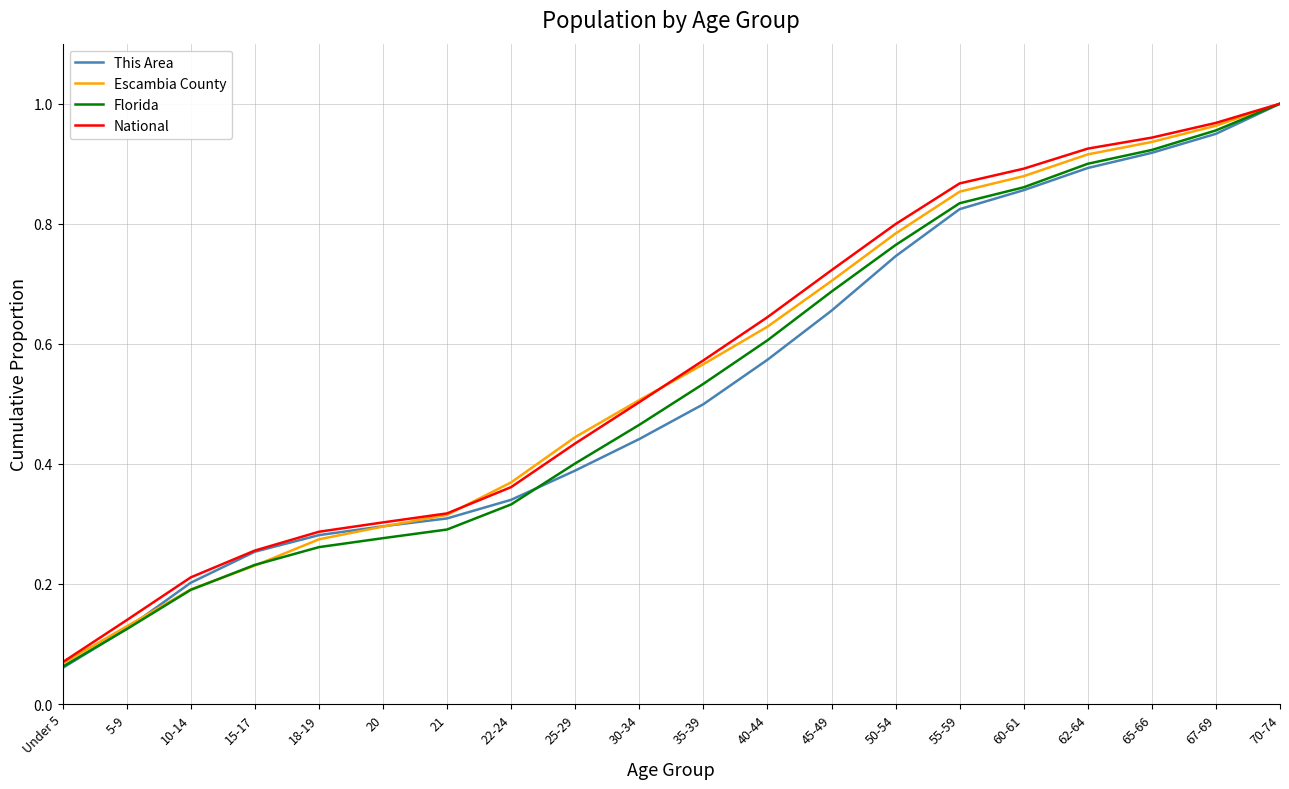

Count the number of categories in the chart.

20